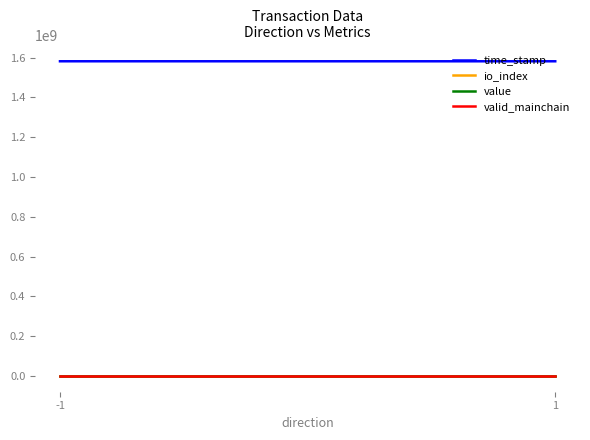

Which has a higher value, -1 or 1?

-1